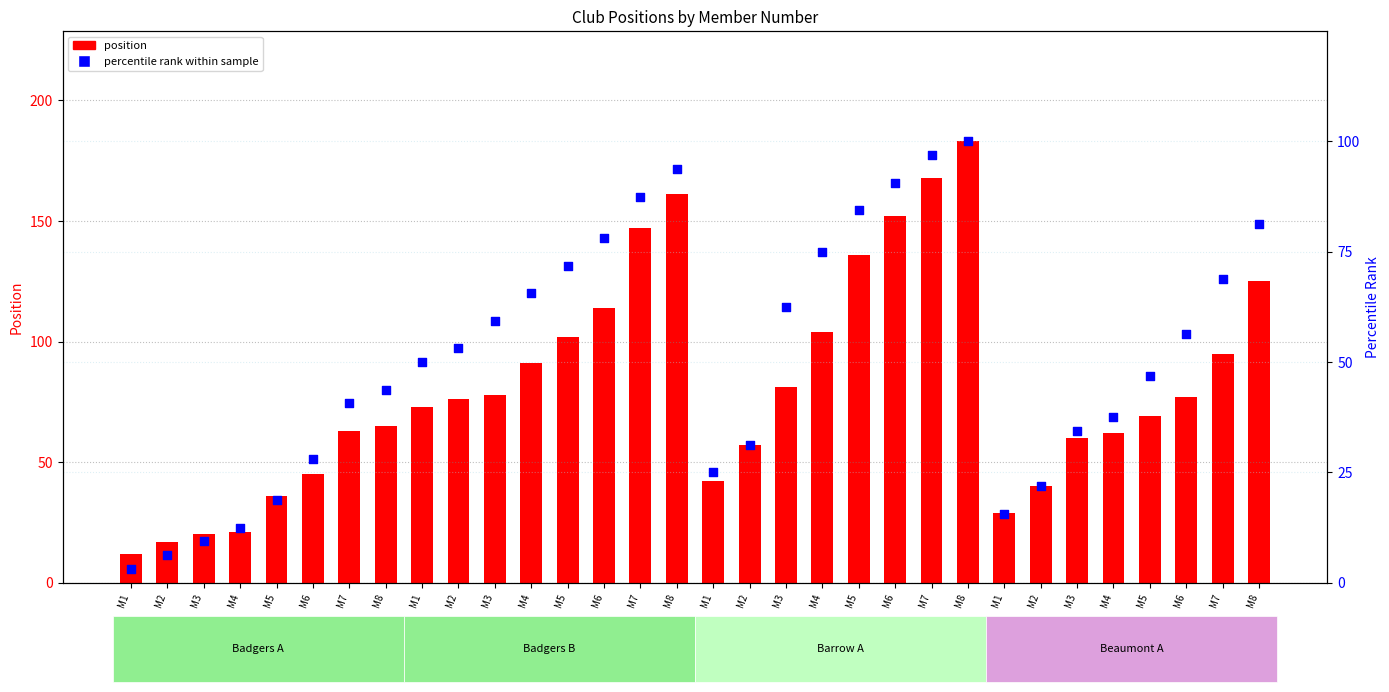

Is the value of position at M2 greater than the value of percentile rank at M5?

No